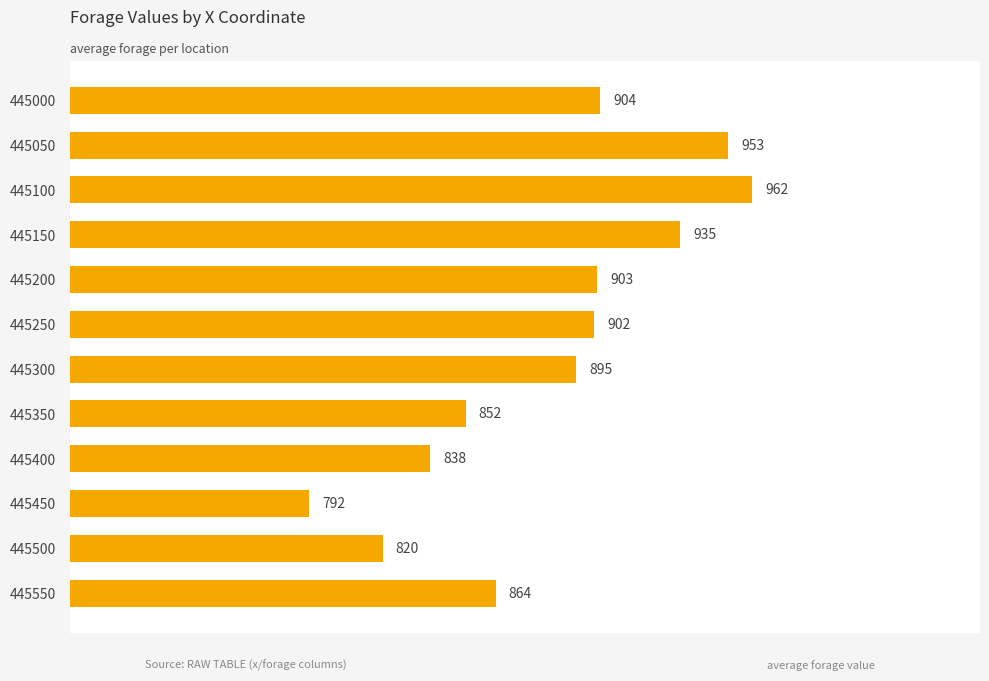

What is the average value?

885.0